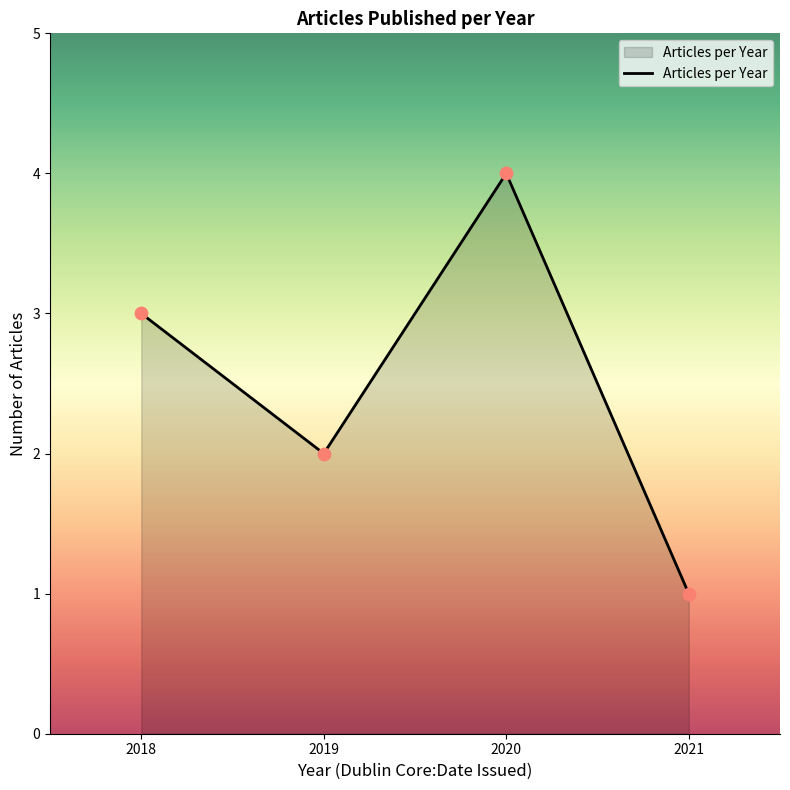

Which has a higher value, 2019 or 2020?

2020